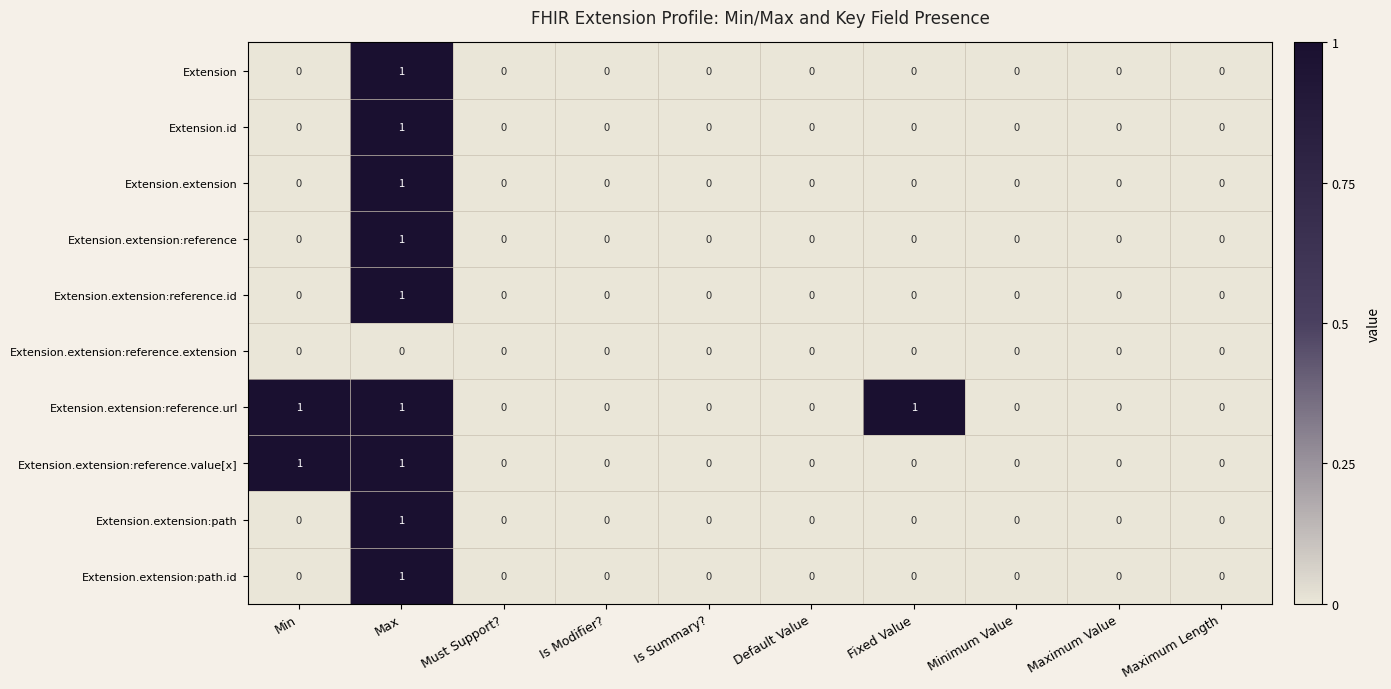

Is it true that Extension.extension:path.id equals 1 at Maximum Value?

False